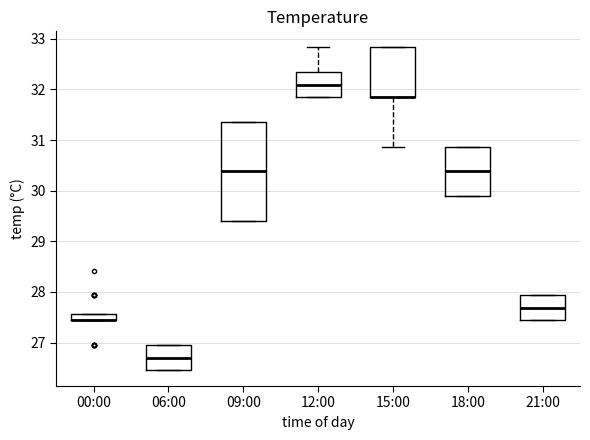

Where is the upper edge of the box for 18:00 on the y-axis? The values are not printed on the chart, so give them approximately, as read against the axis.

30.9